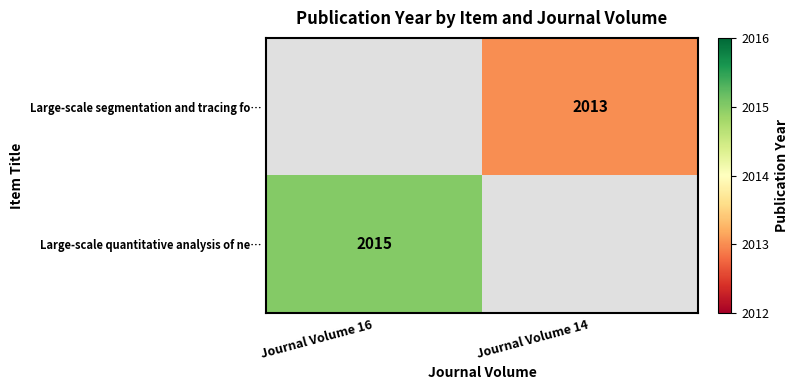

The Large-scale segmentation and tracing fo… series shows 1151 at Journal Volume 14. True or false?

False